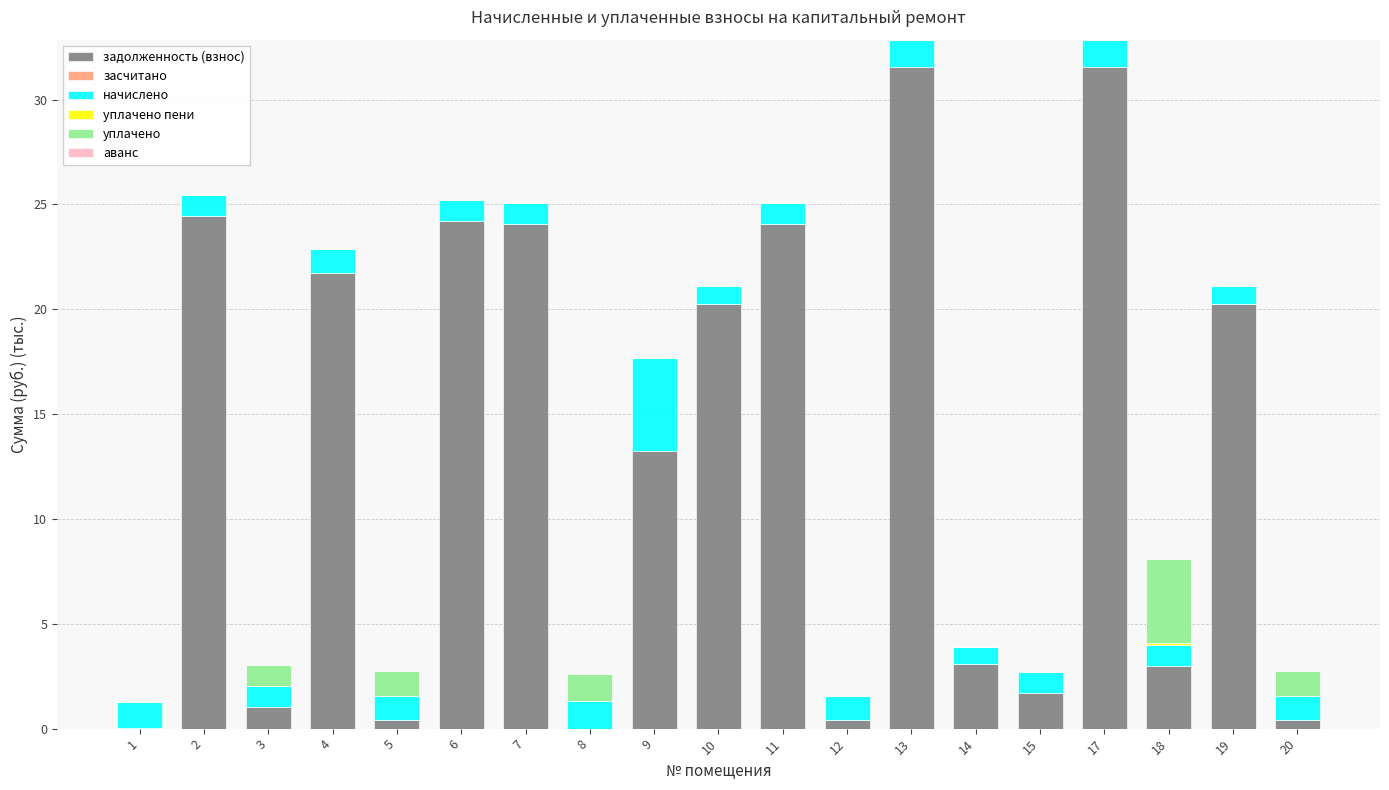

The задолженность (взнос) series shows 24.1 at 7. True or false?

True